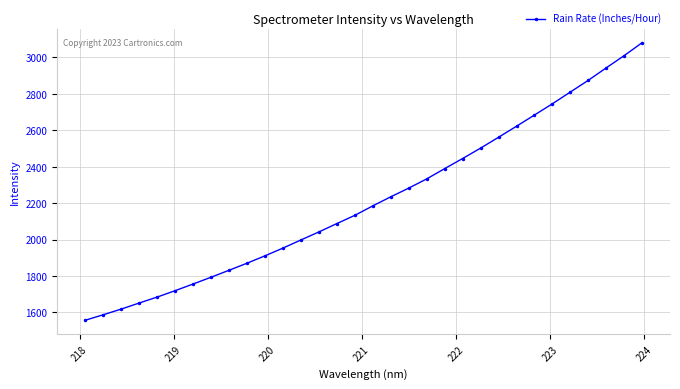

What is the greatest value displayed?

3081.0